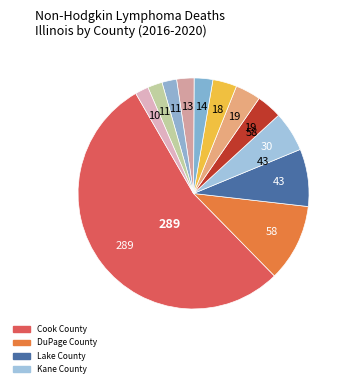

Which category accounts for the majority?

Cook County